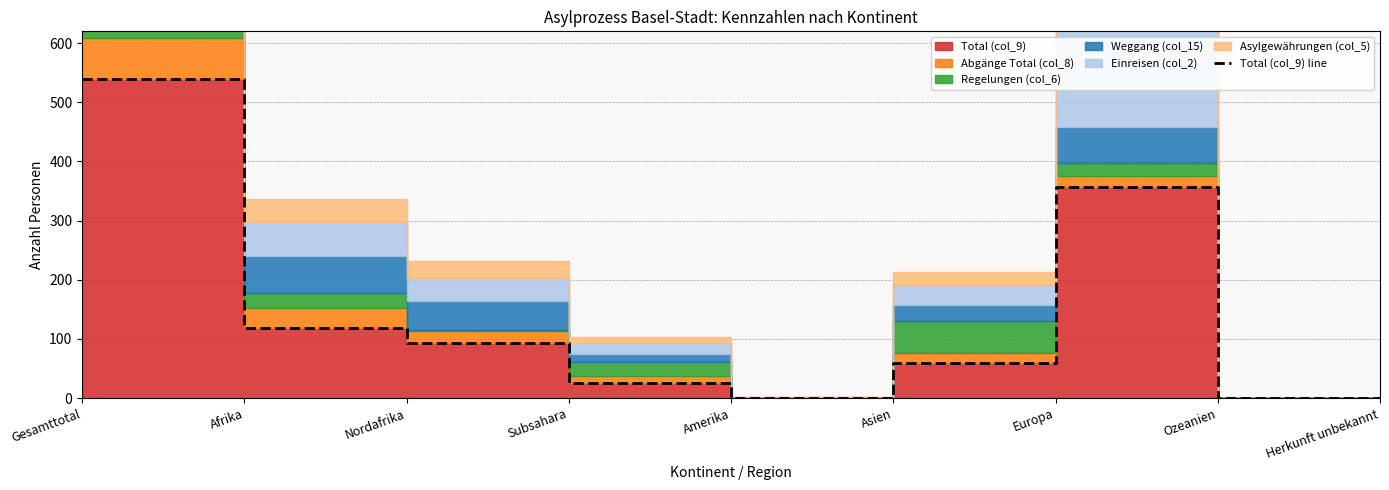

What is the difference between the maximum and second lowest values?

538